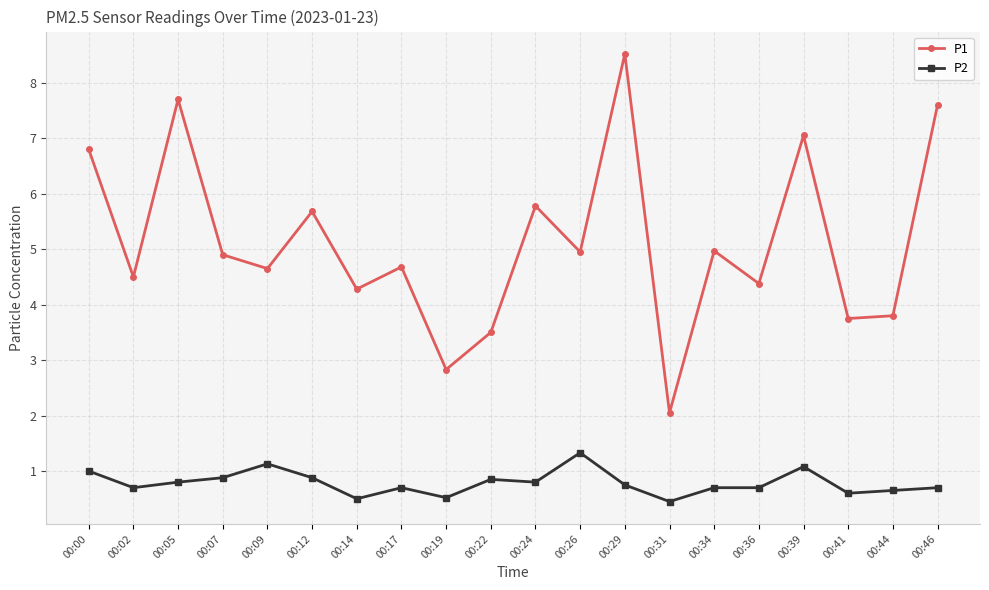

At which label does P1 first exceed 4?

00:00